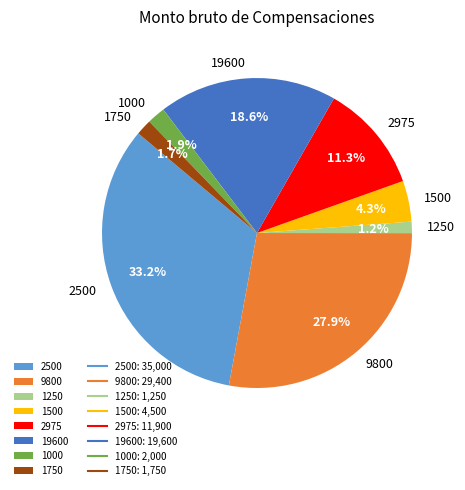

Combined, what portion of the pie is 2975 and 1250?

12.5%